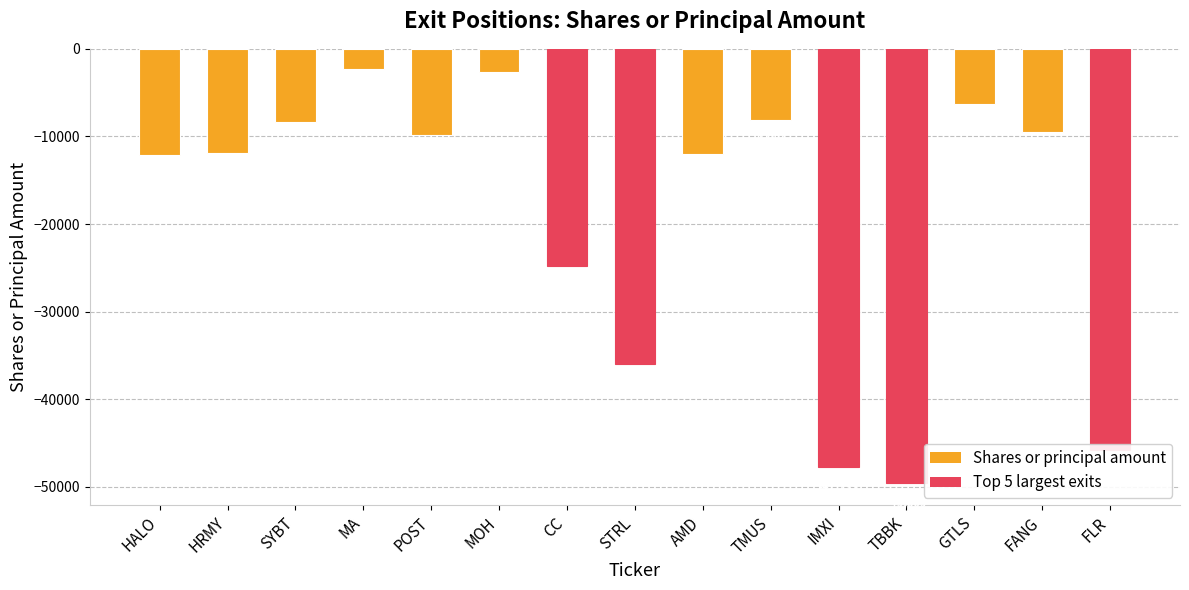

True or false: the data shows -12581 at SYBT.

False